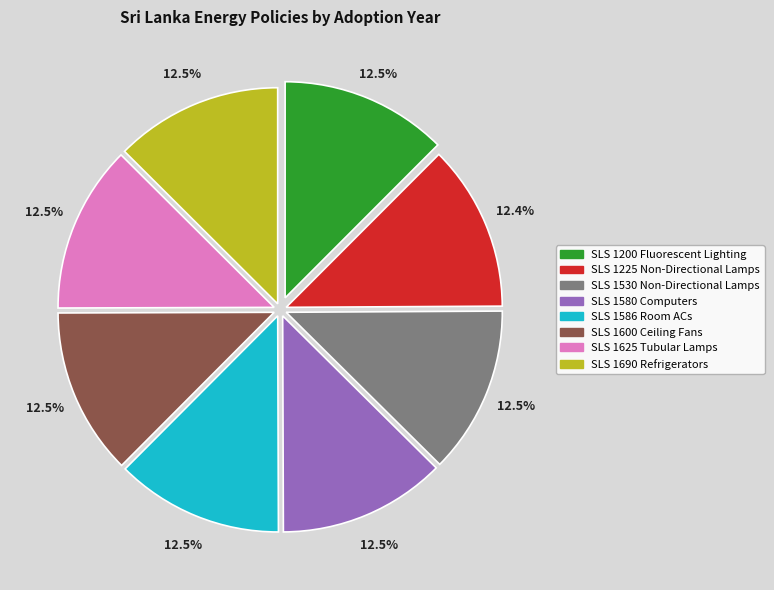

To the nearest percent, what is the average slice percentage?

12%